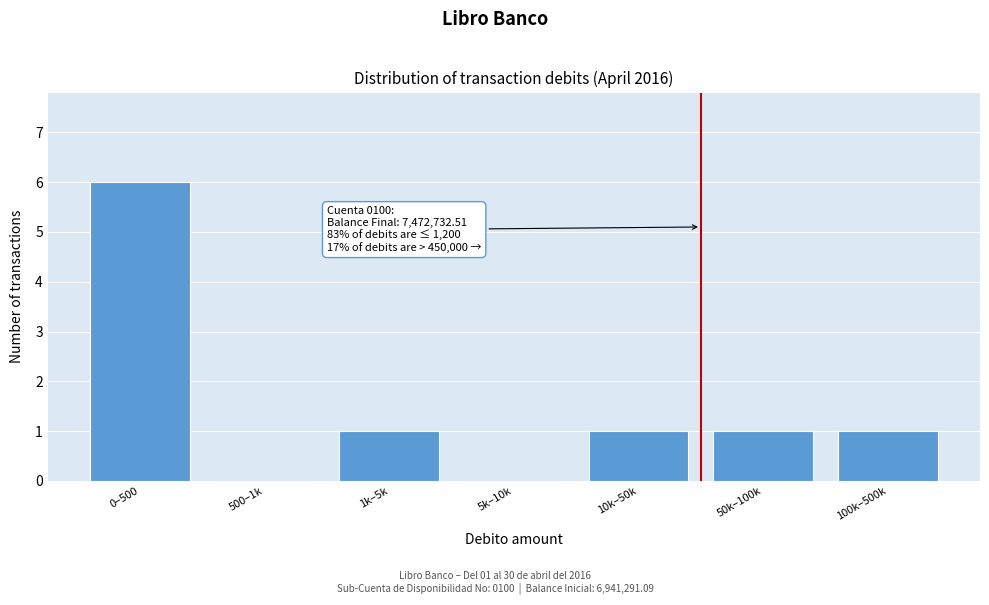

Reading left to right, transcribe all the data shown in this chart.

0–500=6	500–1k=0	1k–5k=1	5k–10k=0	10k–50k=1	50k–100k=1	100k–500k=1